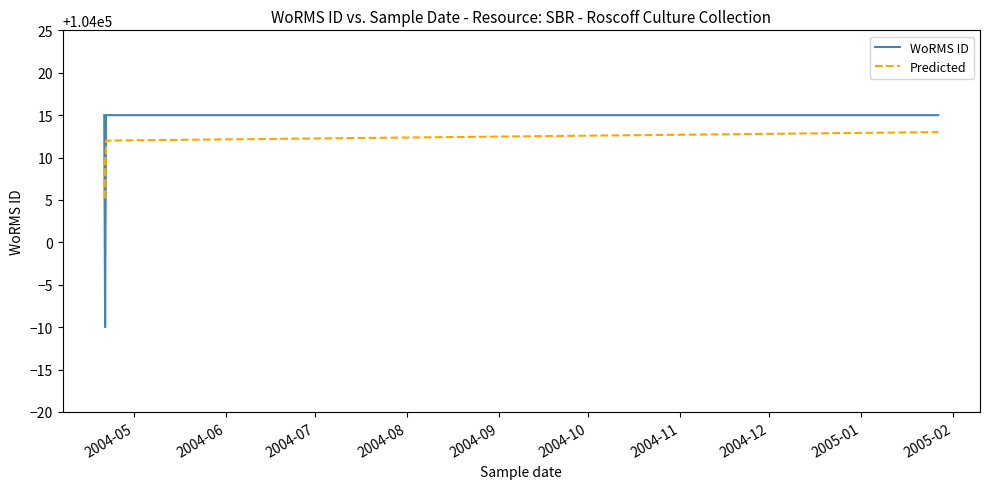

Where is Predicted nearest to the value 104009?

2004-05